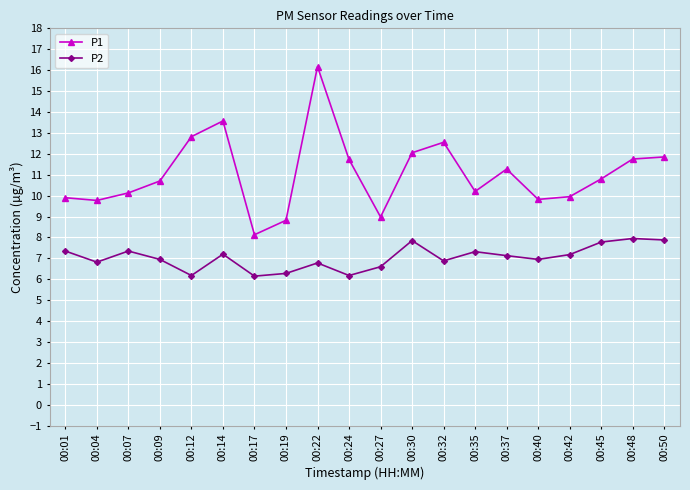

In P2, how many points are higher than both neighbors (excluding endpoints)?

6